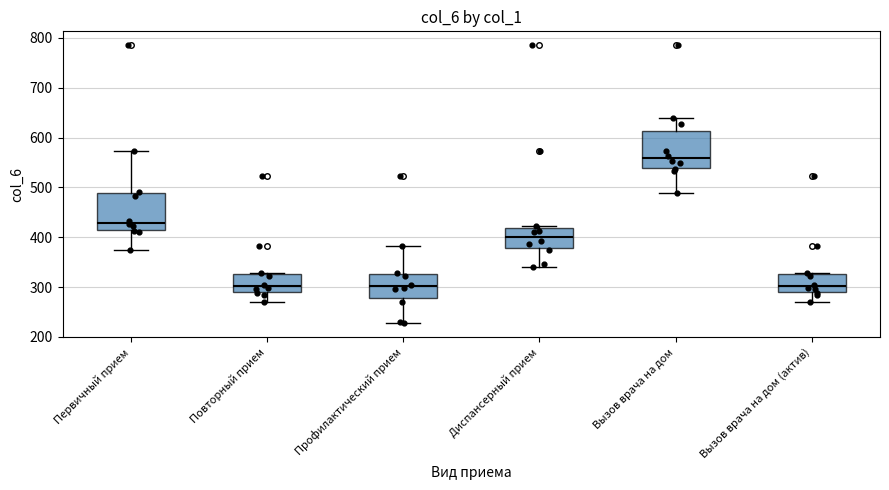

Where does the lower whisker of the box for Первичный прием end on the y-axis? The values are not printed on the chart, so give them approximately, as read against the axis.

380